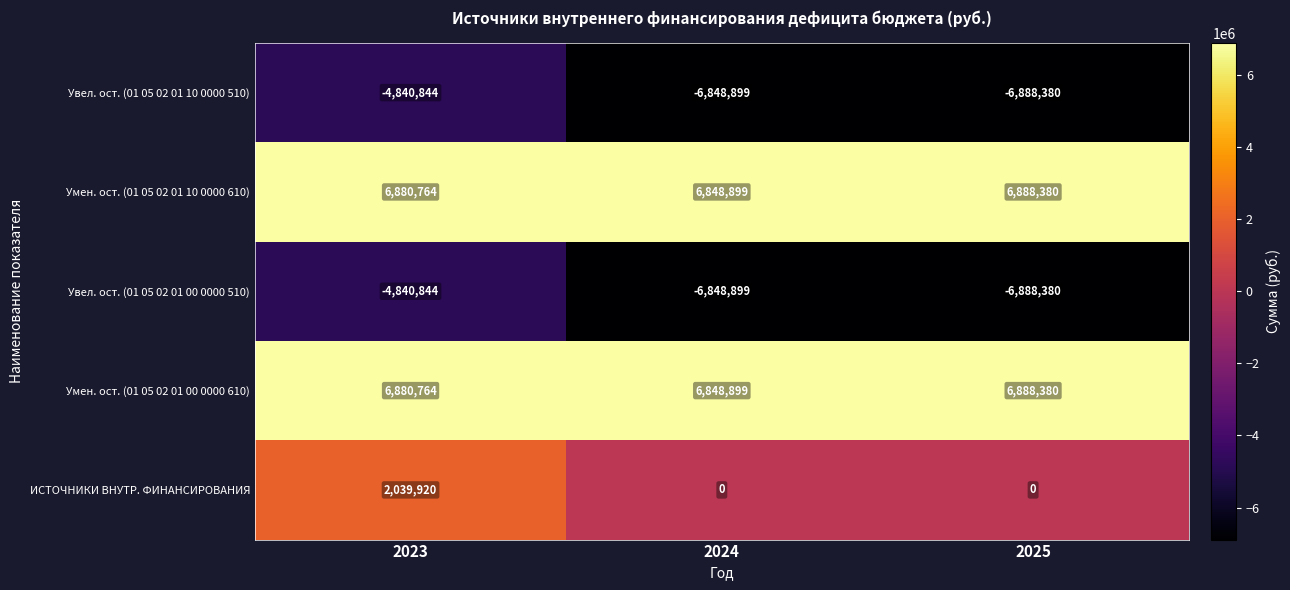

At which category does the chart reach its minimum across all series?

2025